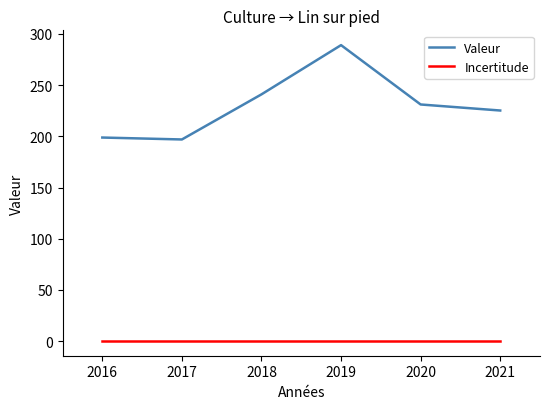

Which category has the highest value across all series?

2019